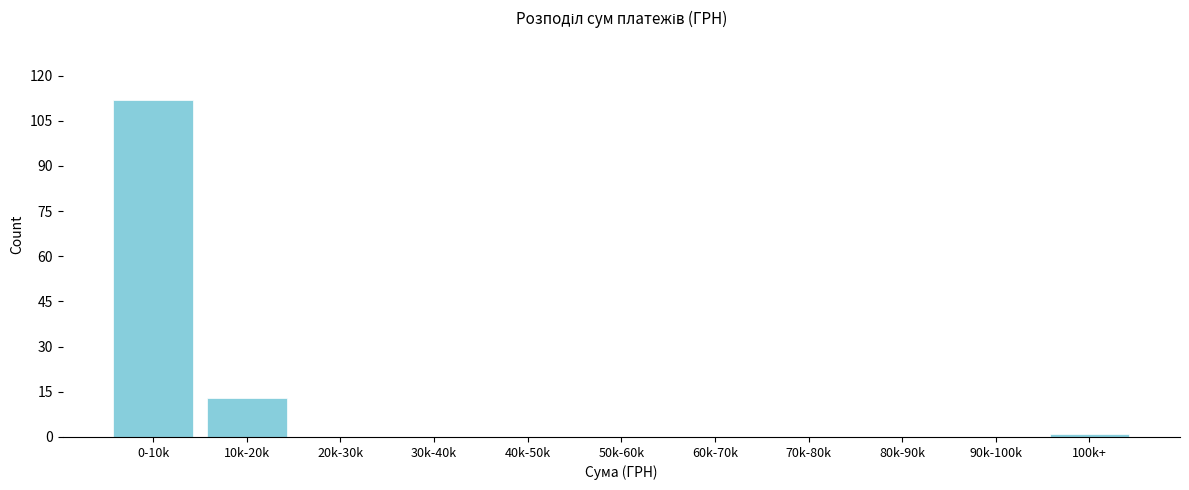

Reading left to right, extract all data points from this chart.

0-10k=112	10k-20k=13	20k-30k=0	30k-40k=0	40k-50k=0	50k-60k=0	60k-70k=0	70k-80k=0	80k-90k=0	90k-100k=0	100k+=1